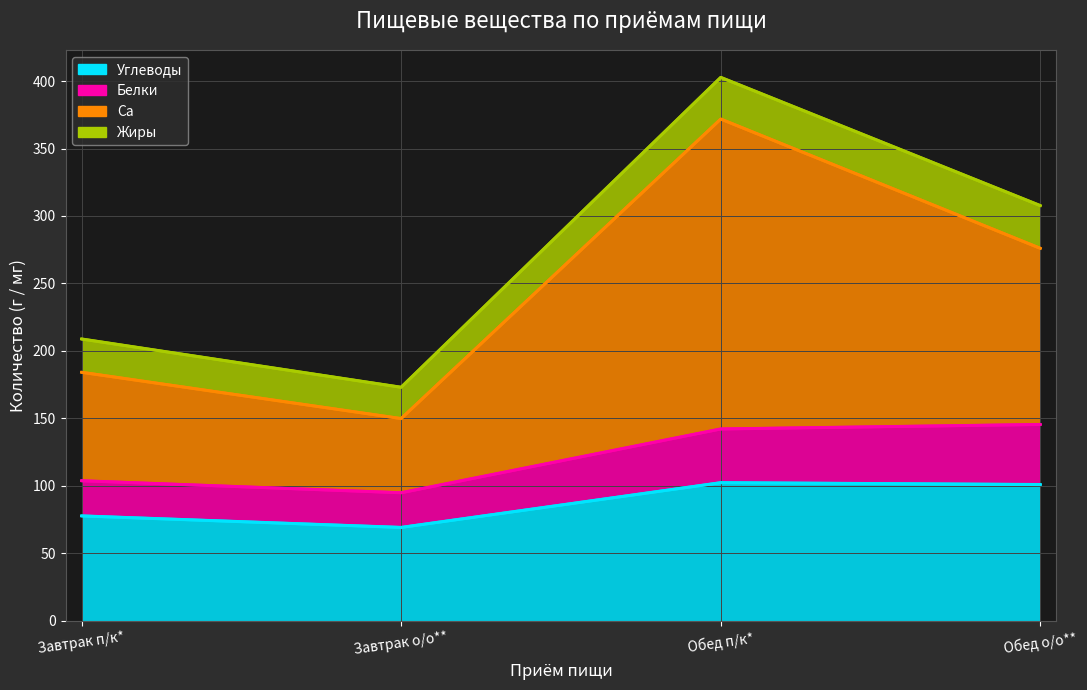

Which category has the highest value across all series?

Обед п/к*